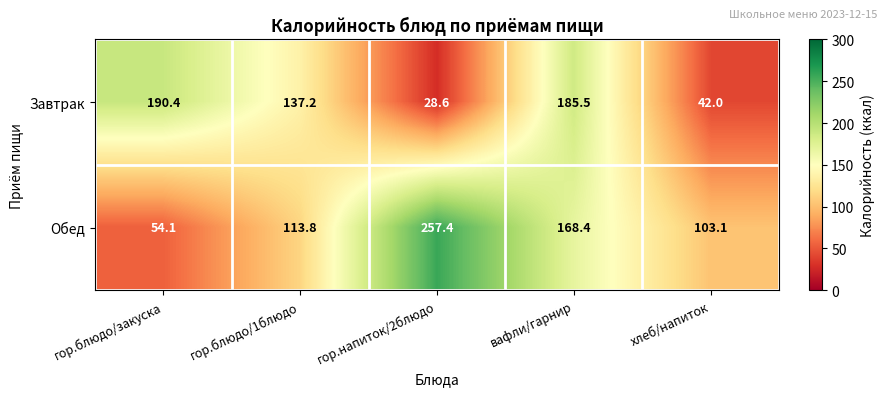

The Завтрак series shows 14.9 at гор.напиток/2блюдо. True or false?

False